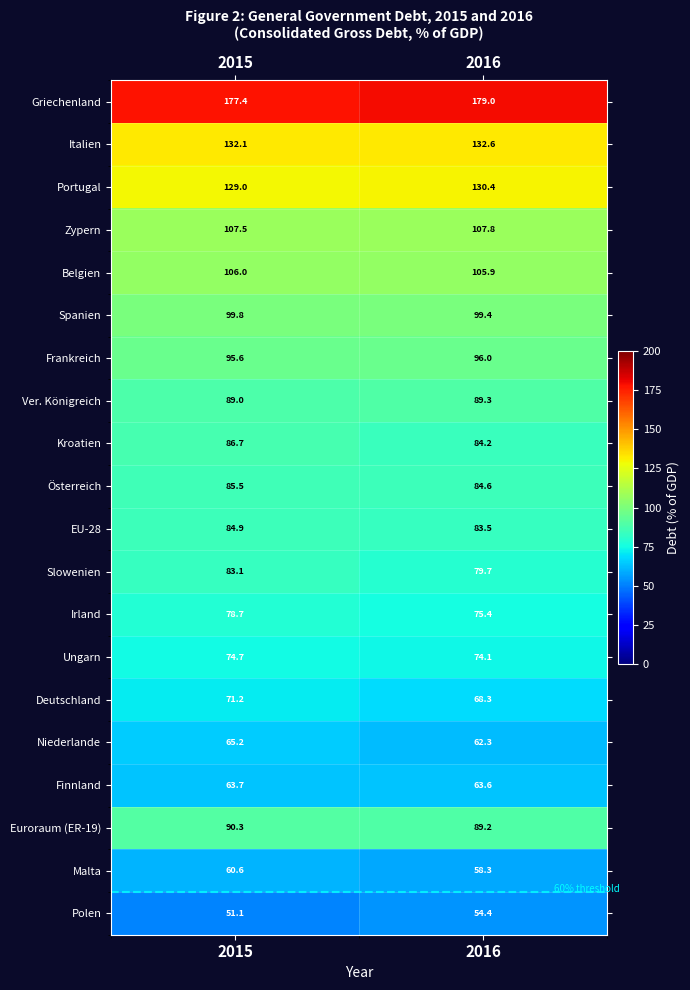

Count the number of data series in this chart.

20